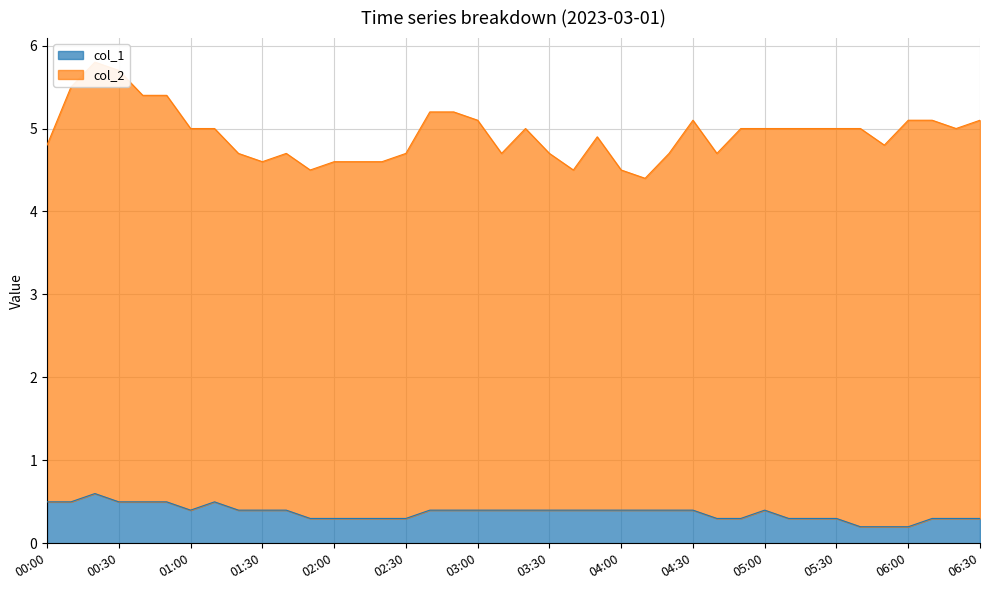

Count the values in the range 0 to 1.

40